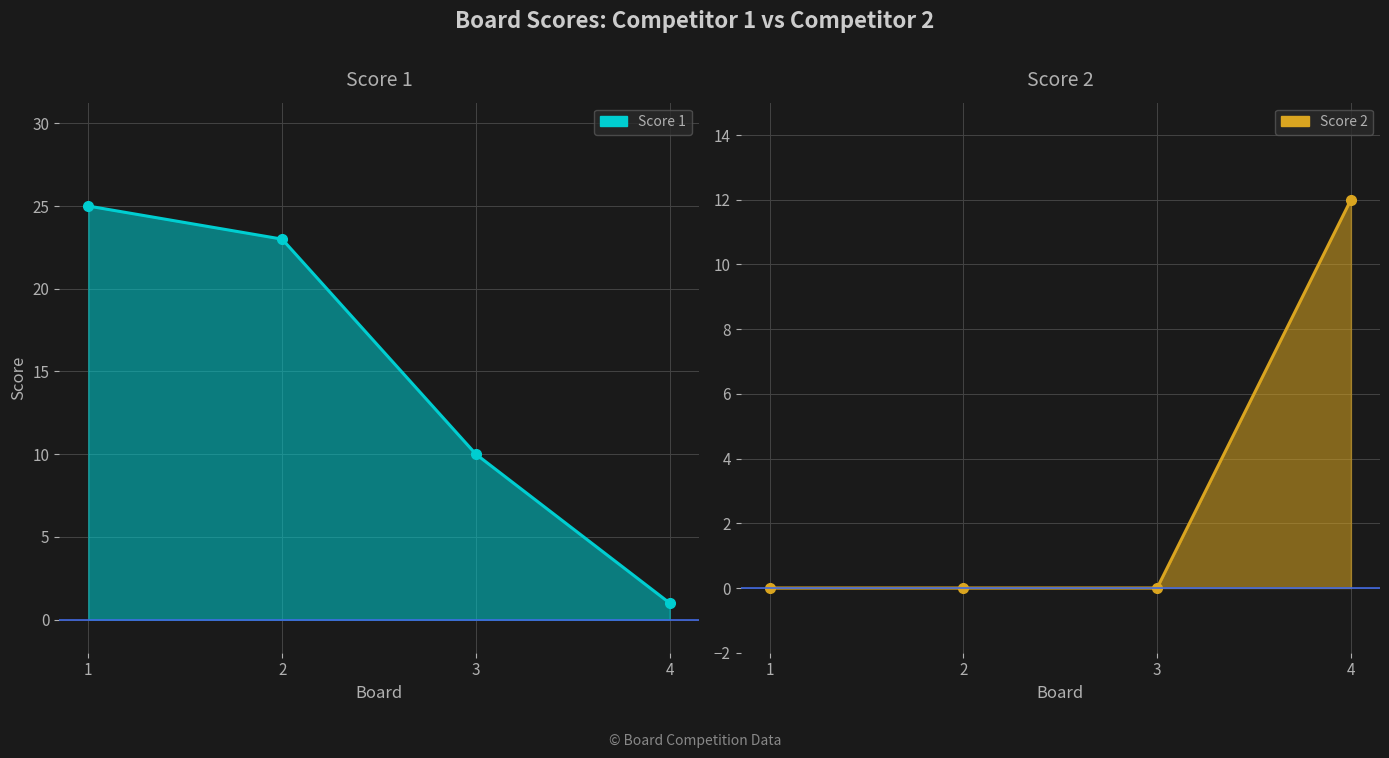

How many positive values does the Score 2 line series have?

1